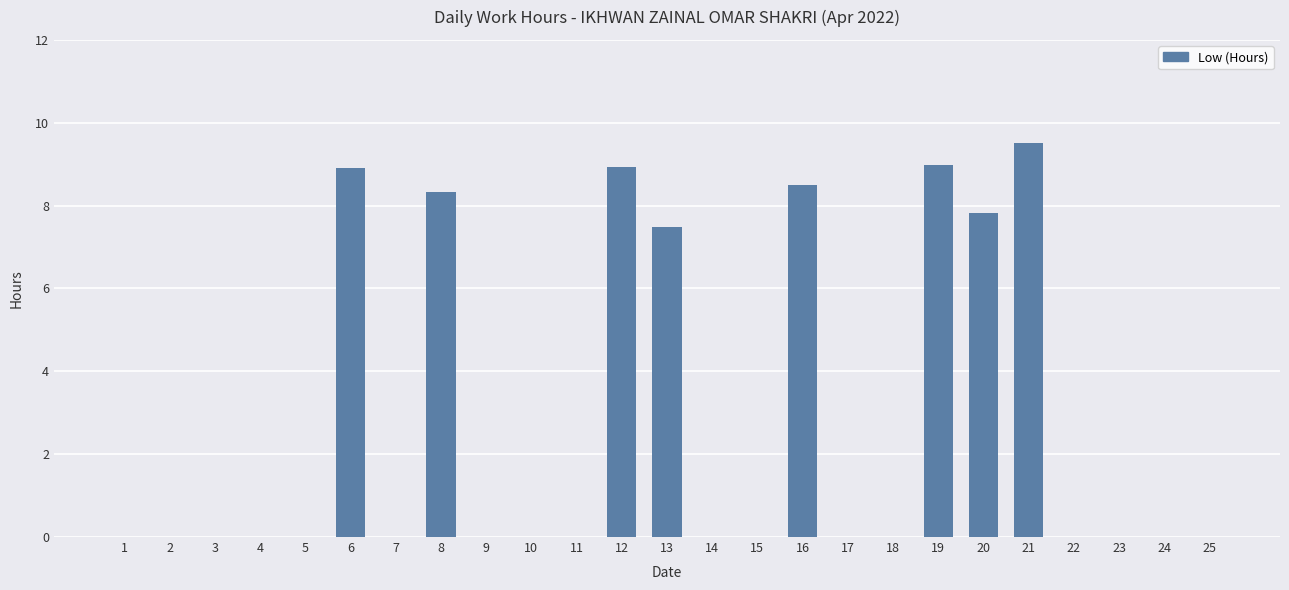

The value at 4 is 0.0. True or false?

True